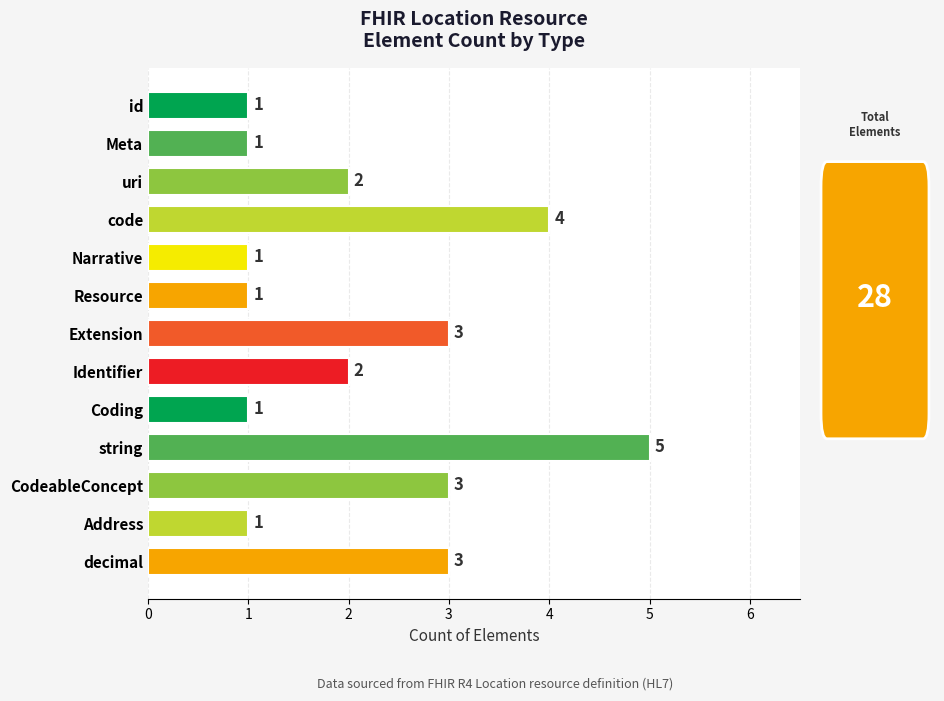

Reading top to bottom, extract all data points from this chart.

id=1	Meta=1	uri=2	code=4	Narrative=1	Resource=1	Extension=3	Identifier=2	Coding=1	string=5	CodeableConcept=3	Address=1	decimal=3